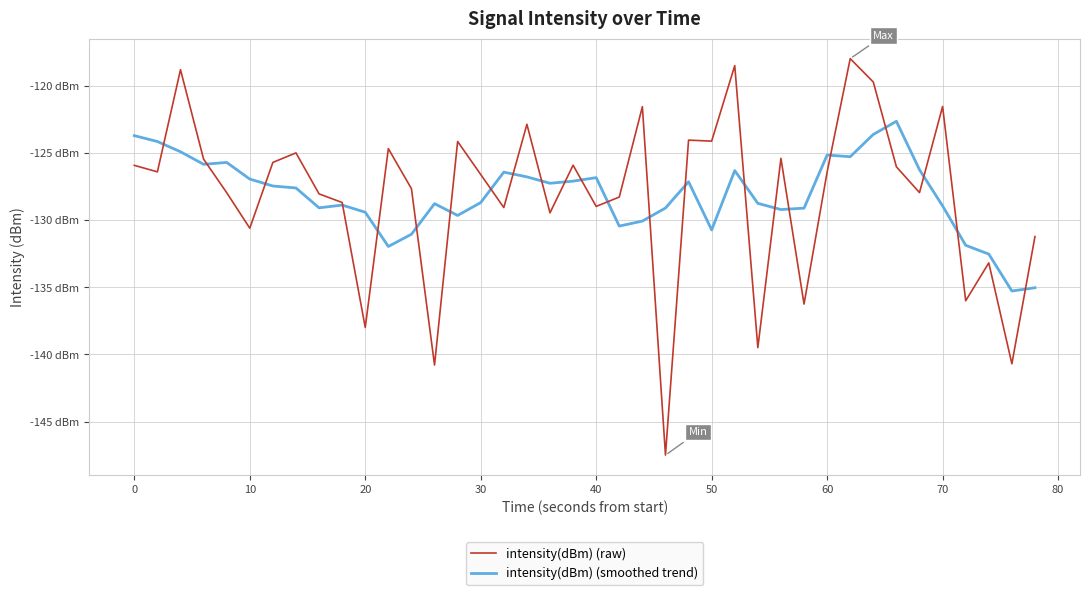

Does the chart display data point markers on the line(s)?

No